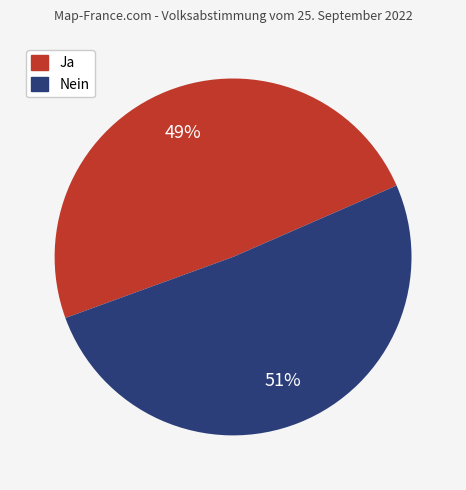

What is the ratio of the value at Nein to the value at Ja?

1.0